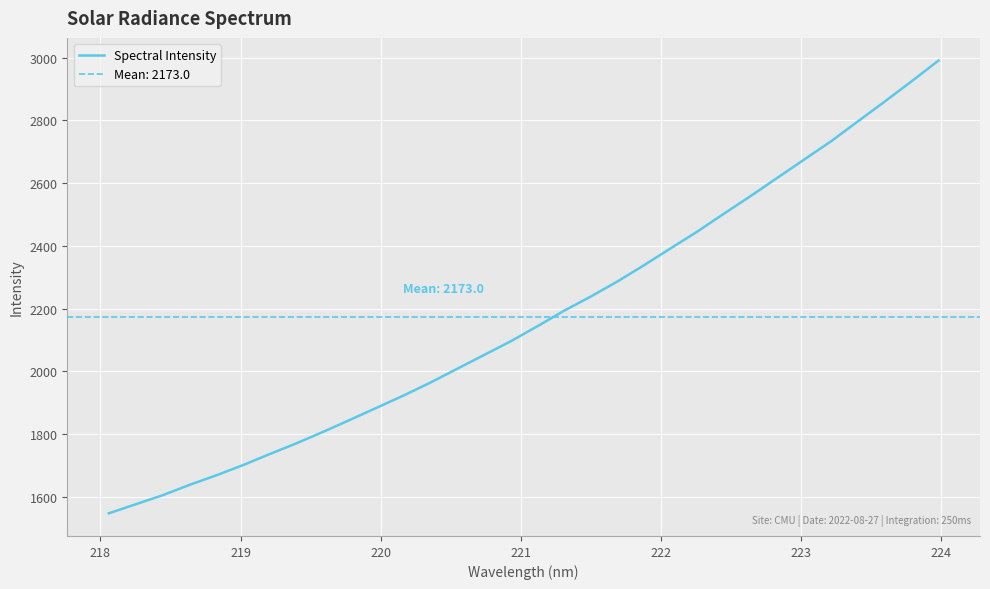

What is the minimum value shown in the chart?

1548.0